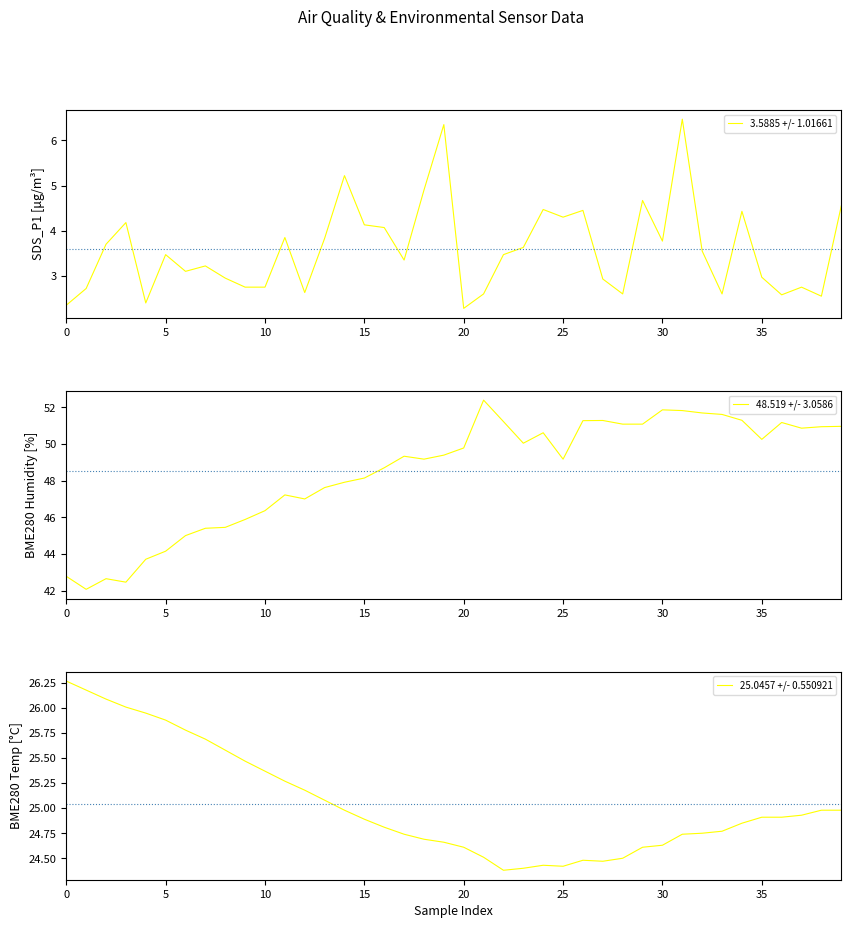

Which series has the largest total across all categories?

48.519 +/- 3.0586